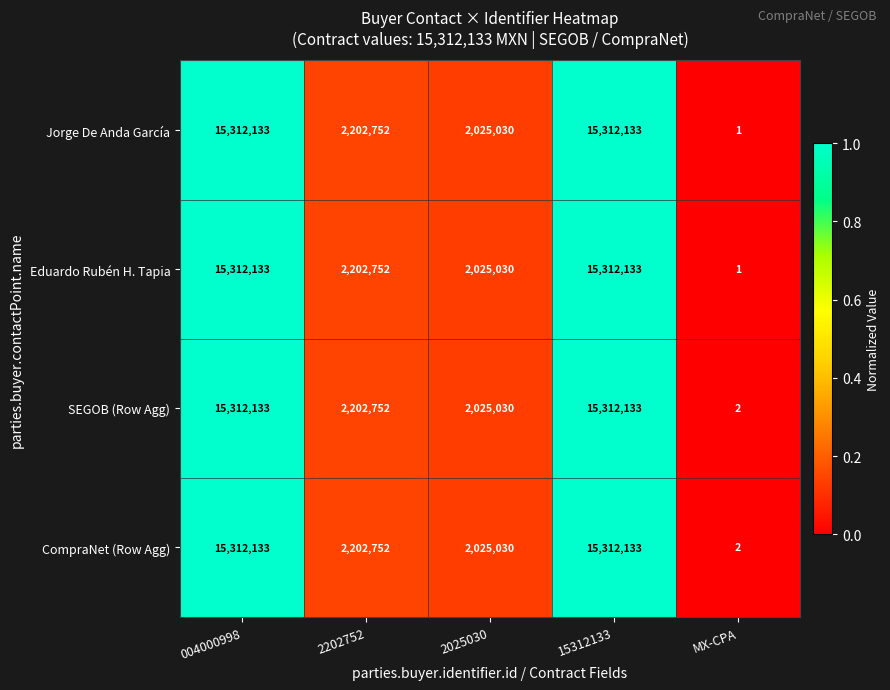

What is the difference between the Jorge De Anda García values at 2202752 and 2025030?

177722